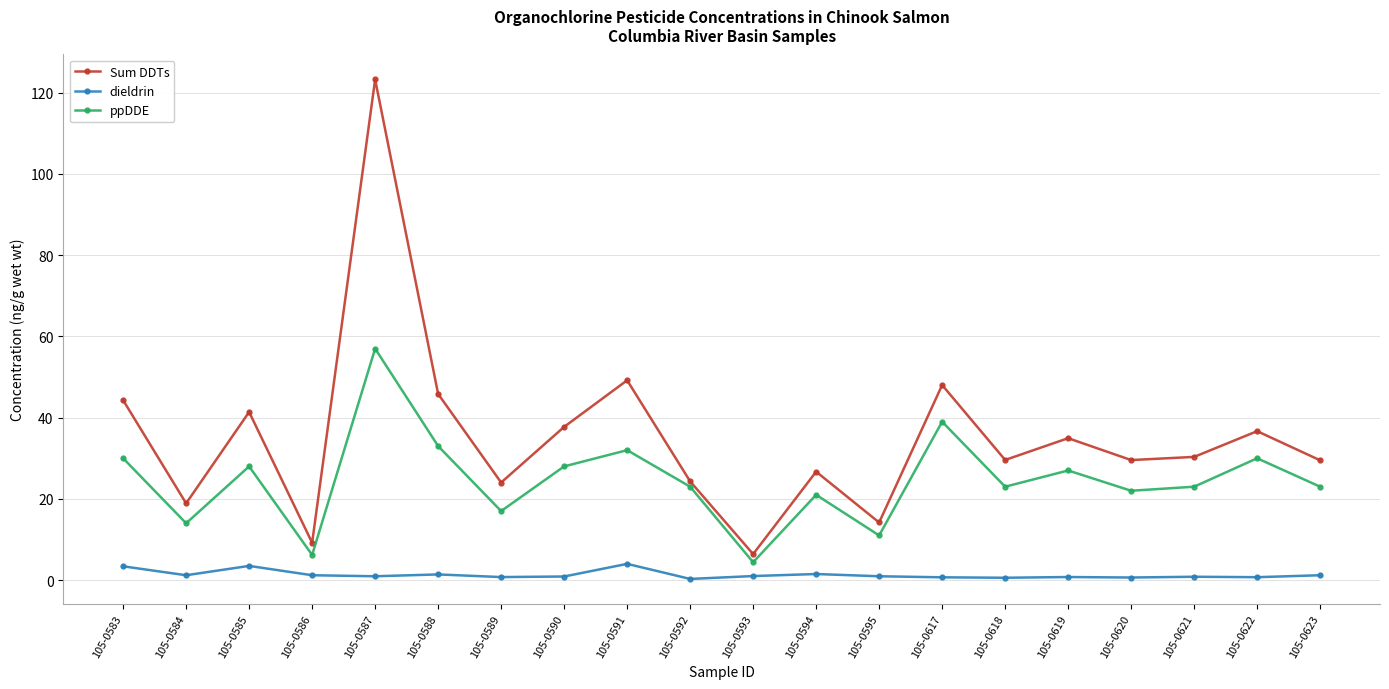

What is the value of the ppDDE point at the 5th from the left?

57.0